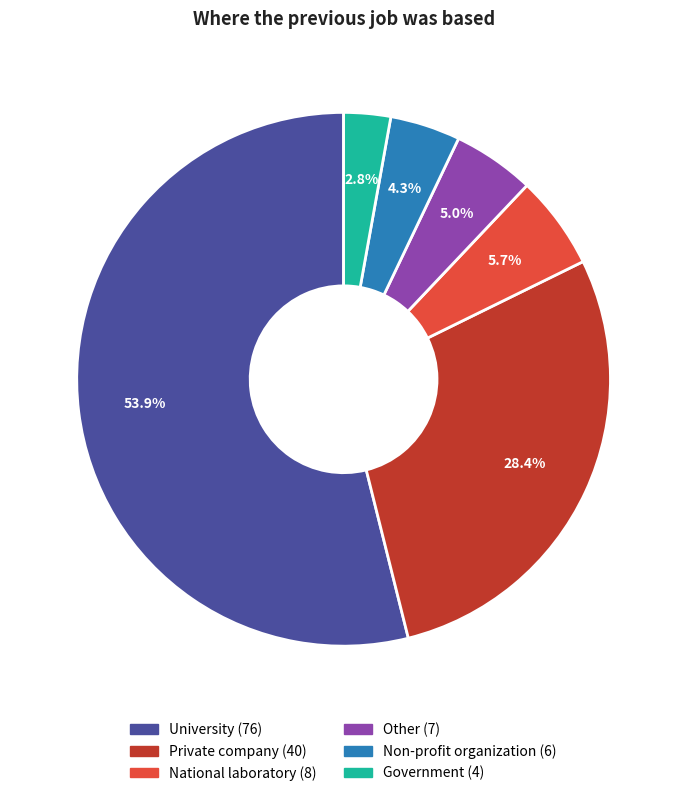

Combined, do Government and Other account for over 50%?

No